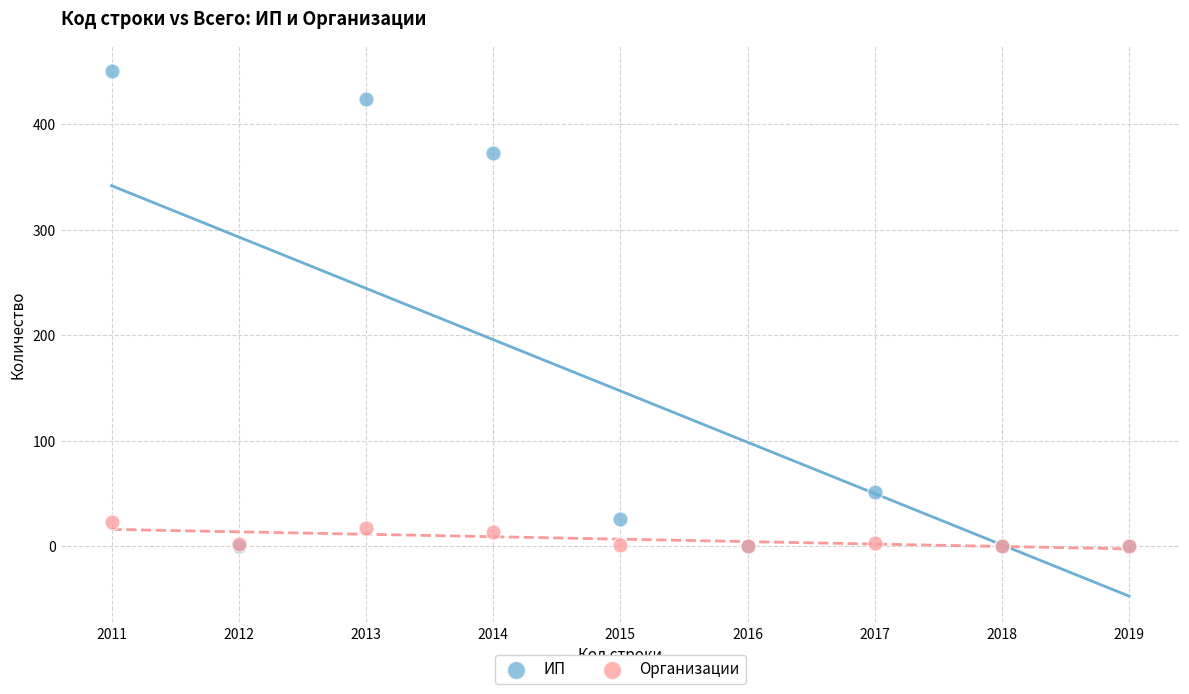

In the ИП series, what Y value is closest to 225?

373